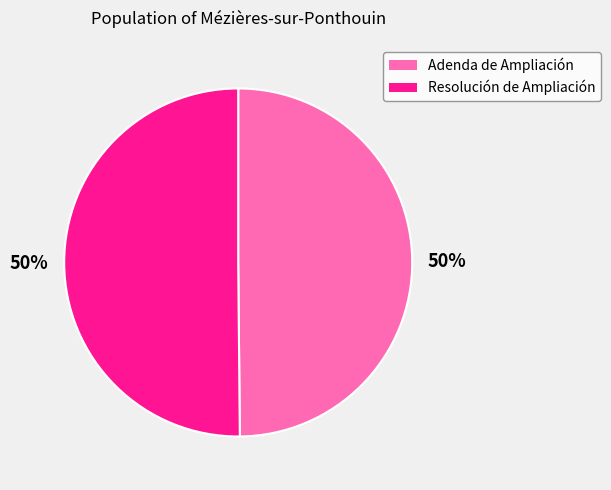

To the nearest percent, what percentage of the pie is Resolución de Ampliación?

50%